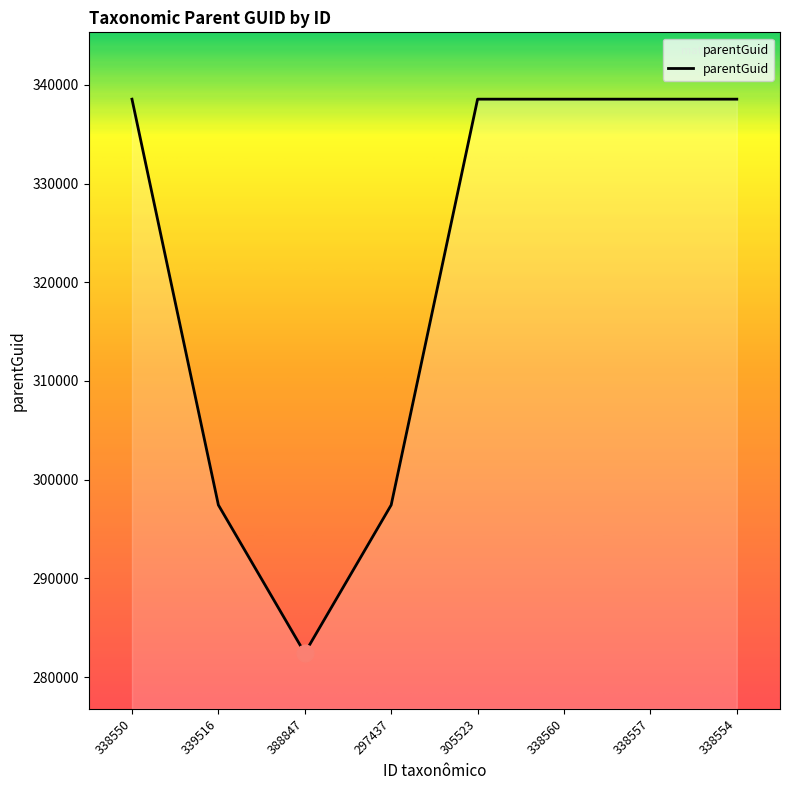

At which category does the data reach its first local valley?

388847